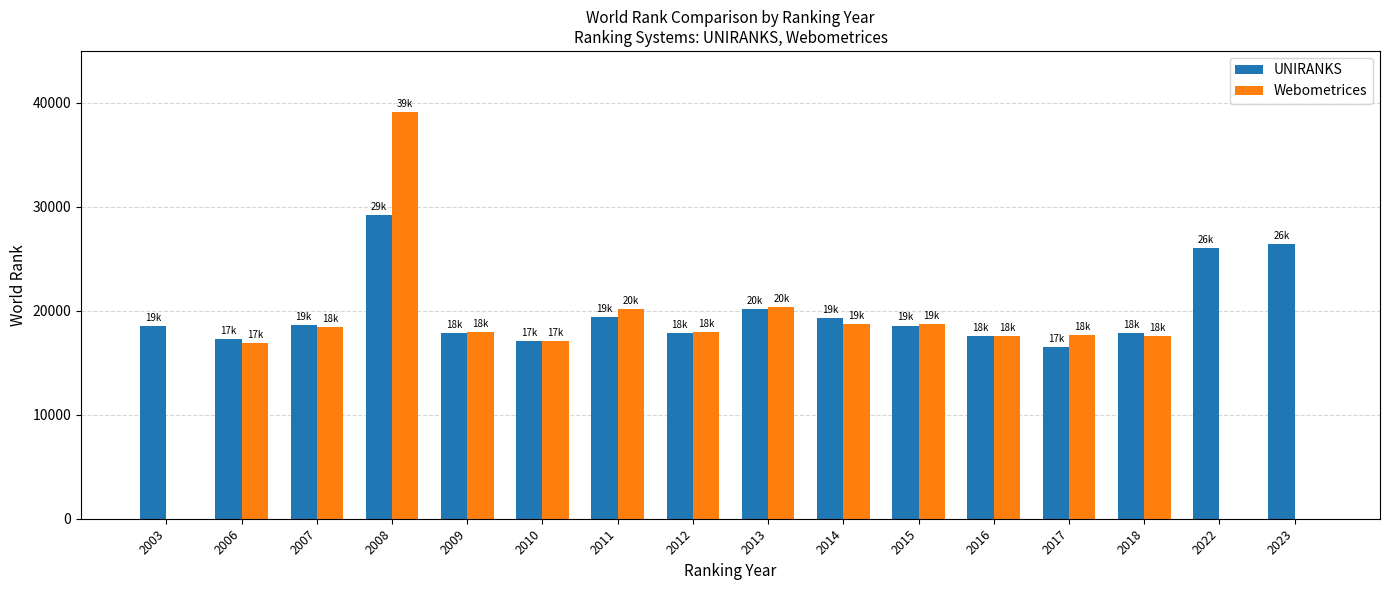

What is the sum of all UNIRANKS values?

318299